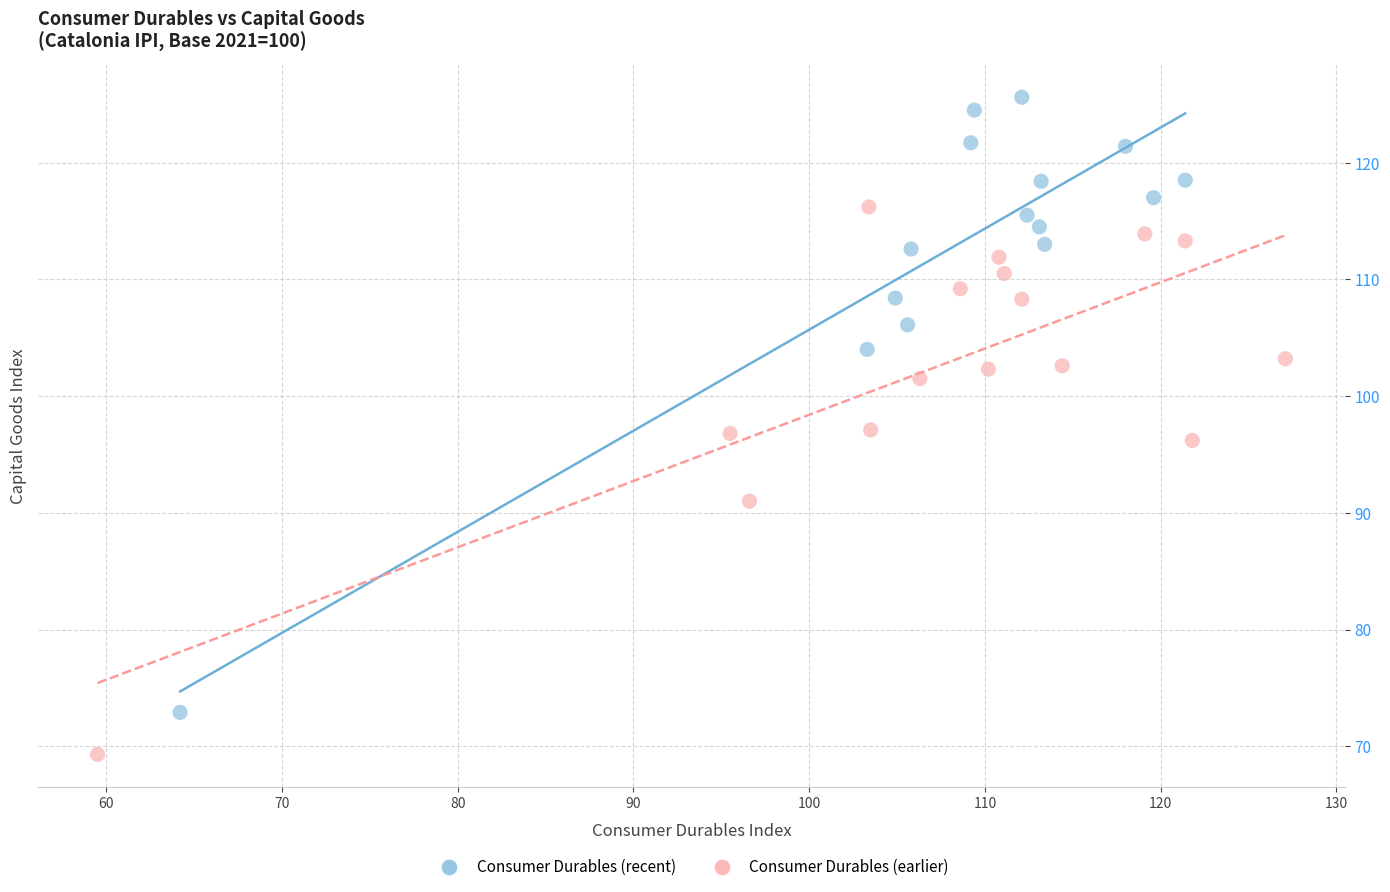

Which series has the largest Y range (max minus min)?

Consumer Durables (recent)